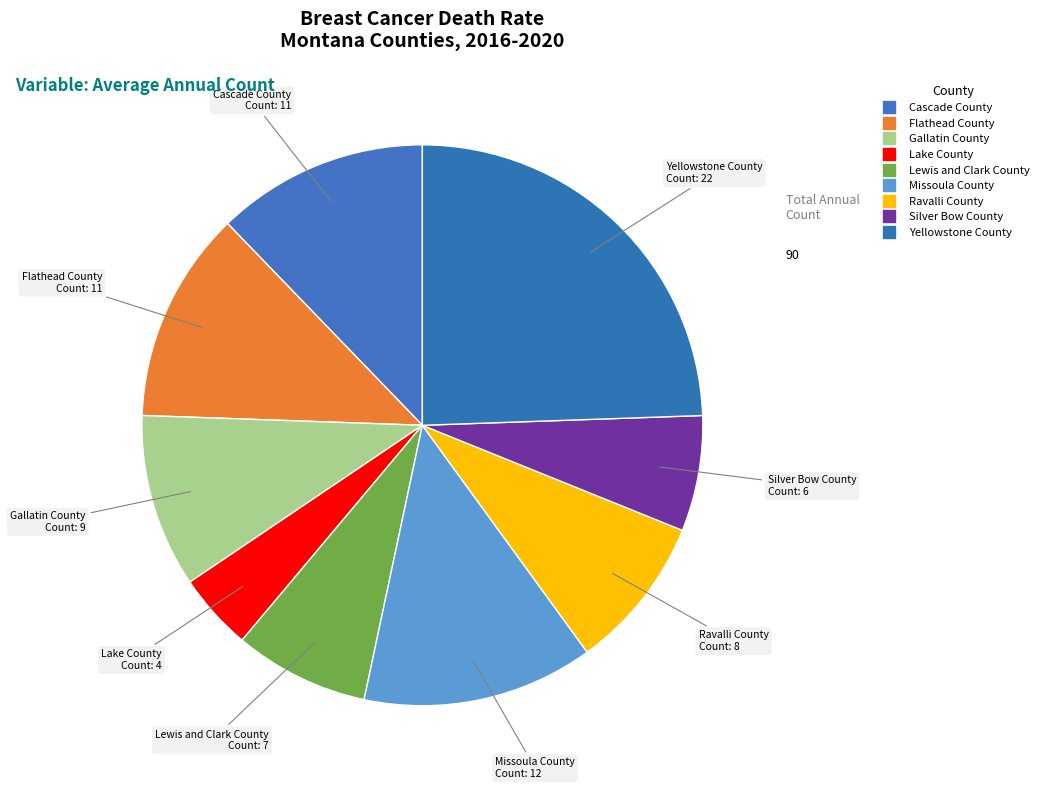

How many slices are in this pie chart?

9